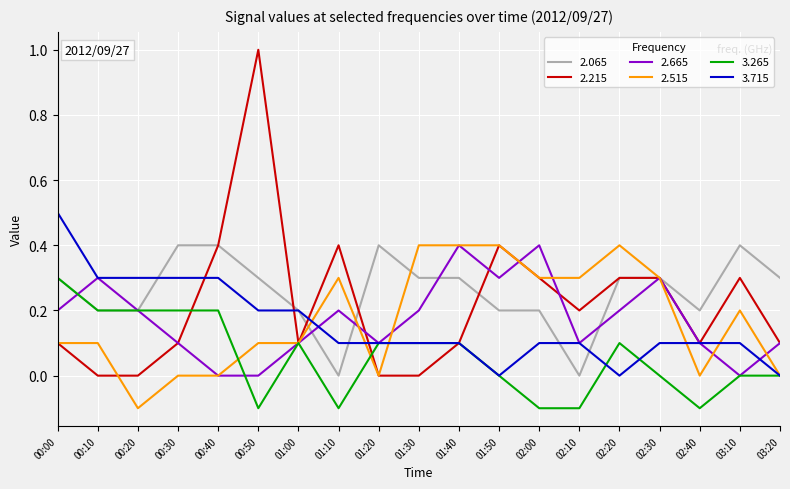

Between 00:20 and 02:30, which series saw the biggest shift?

2.515